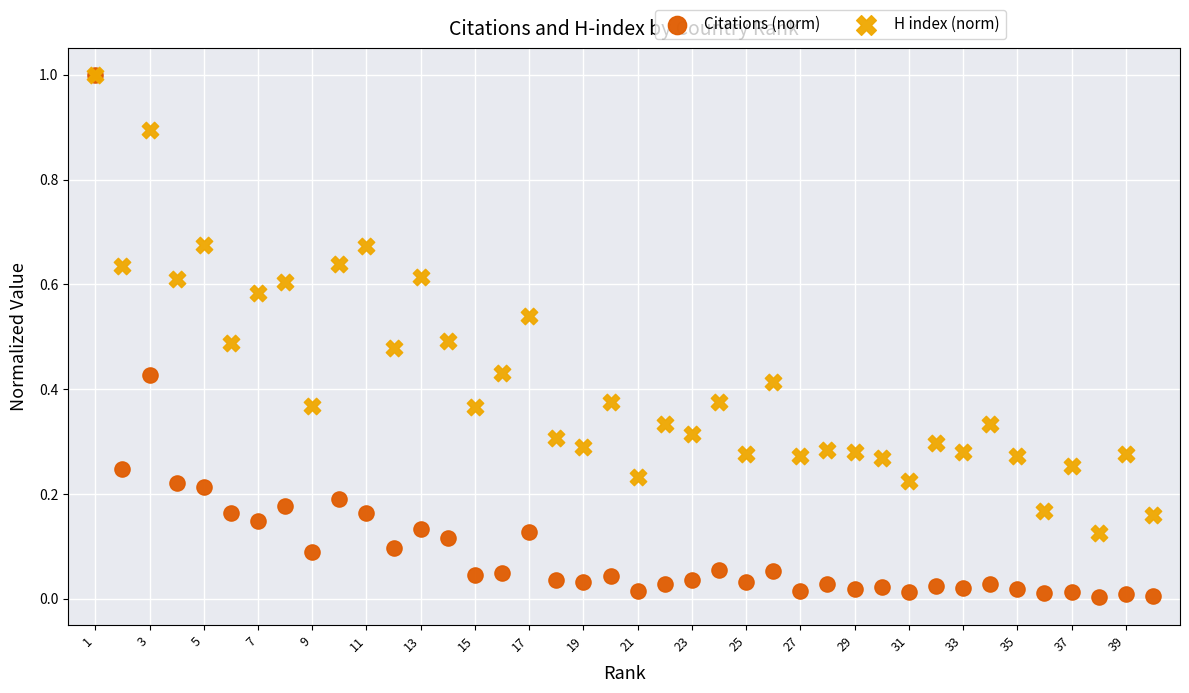

What are all the series names shown in the legend?

Citations (norm), H index (norm)